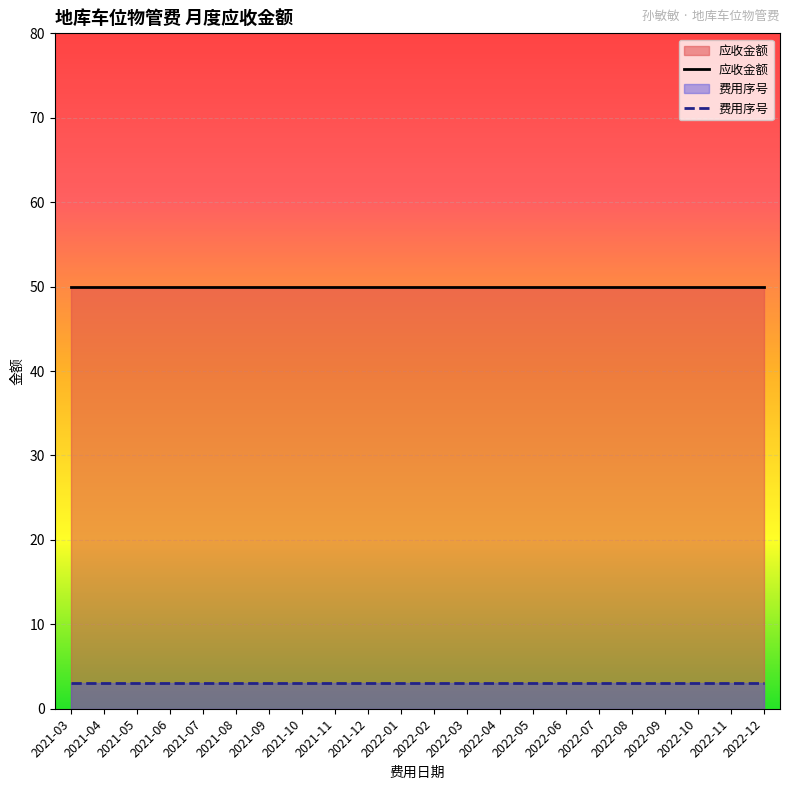

True or false: 费用序号 and 应收金额 intersect in this chart.

False